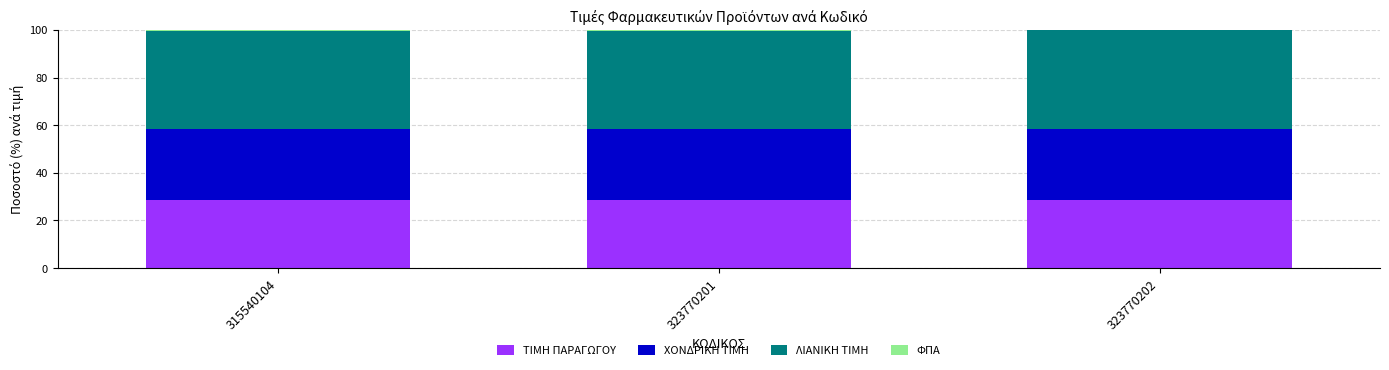

The ΤΙΜΗ ΠΑΡΑΓΩΓΟΥ series shows 28.5 at 323770201. True or false?

True